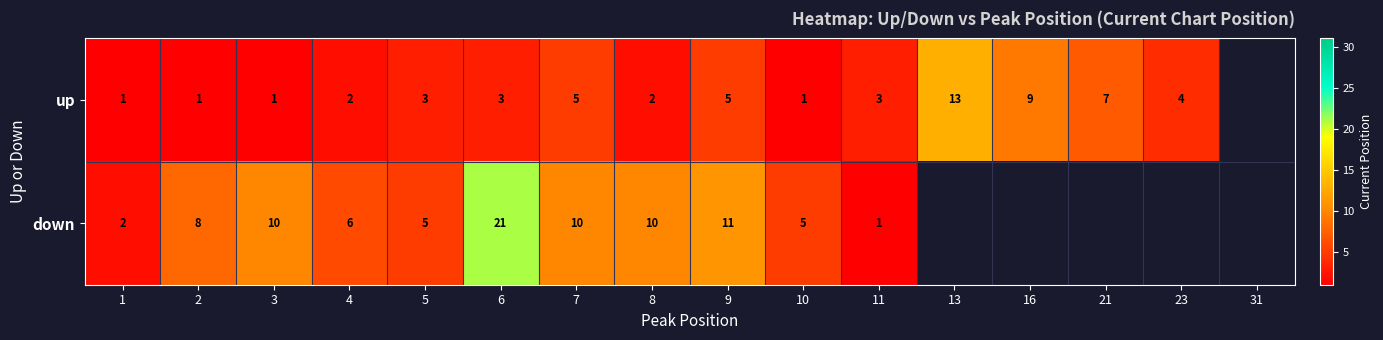

How many series are shown in this chart?

2